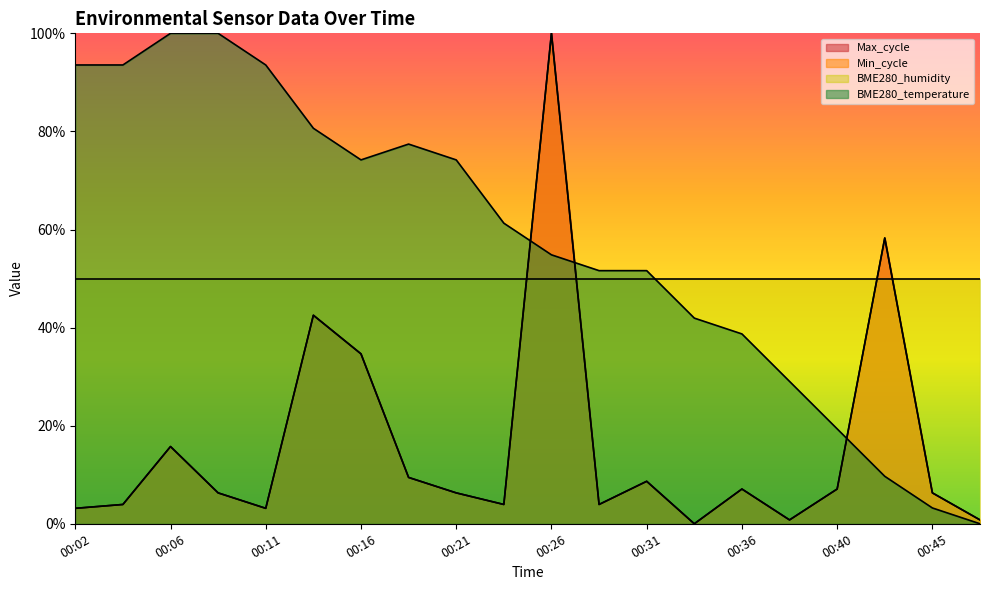

How many lines are shown in the chart?

4